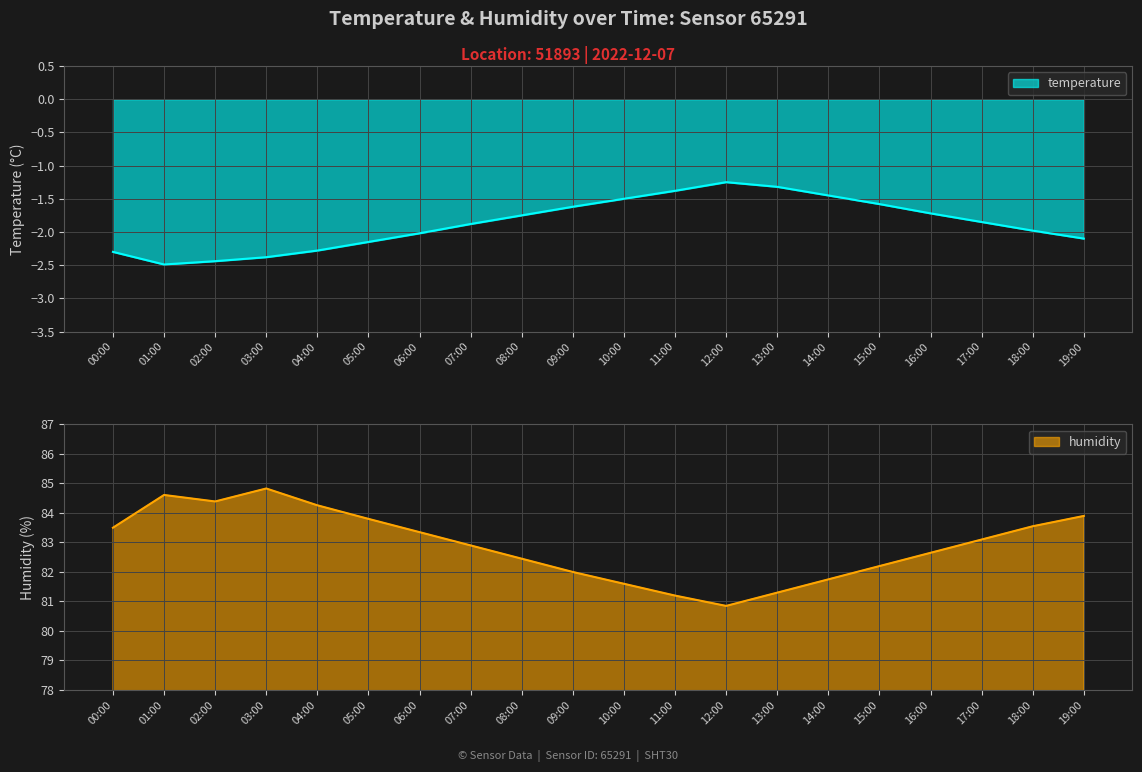

How many lines are shown in the chart?

2